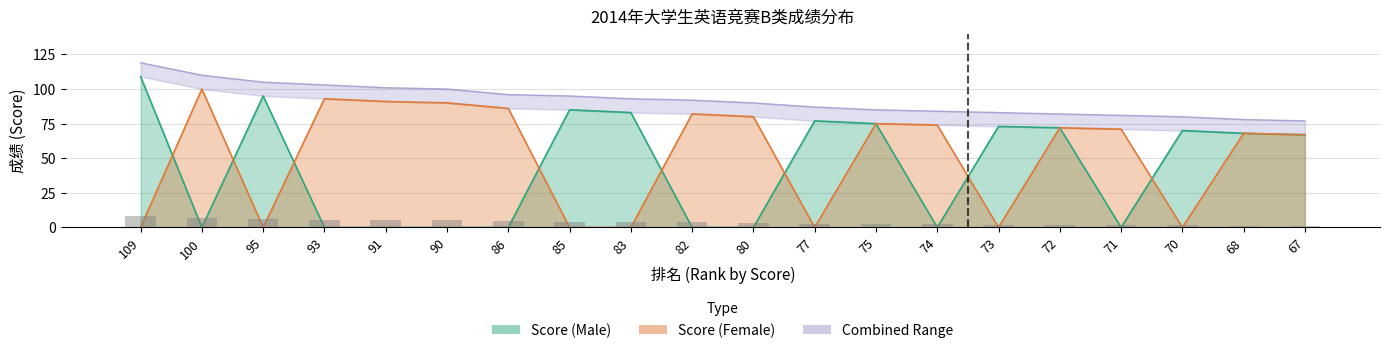

Rank the series at 95 from lowest to highest value.

Score (Female), Score (Male)